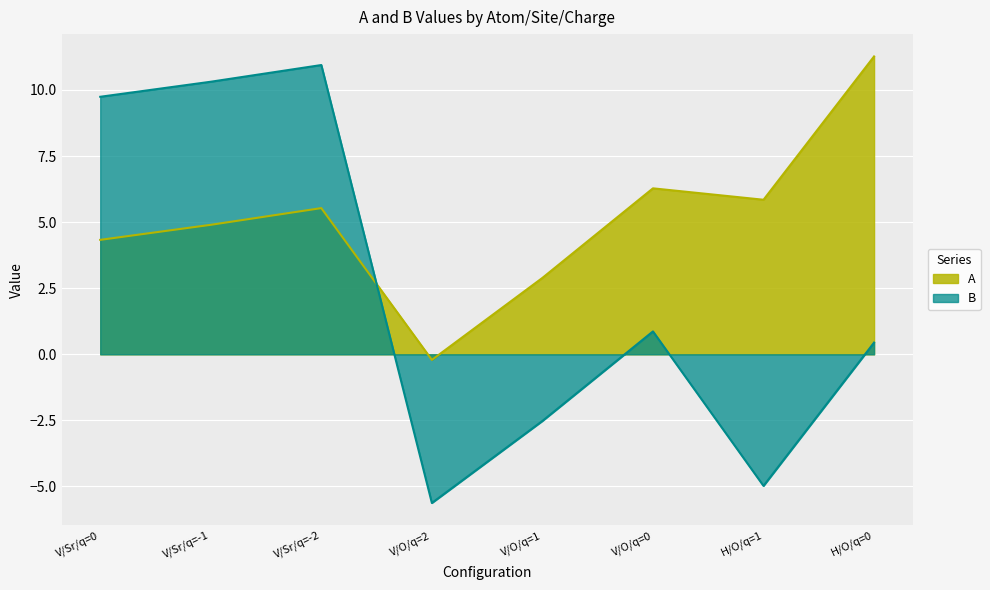

What is the difference between the maximum and minimum values in the B series?

16.6